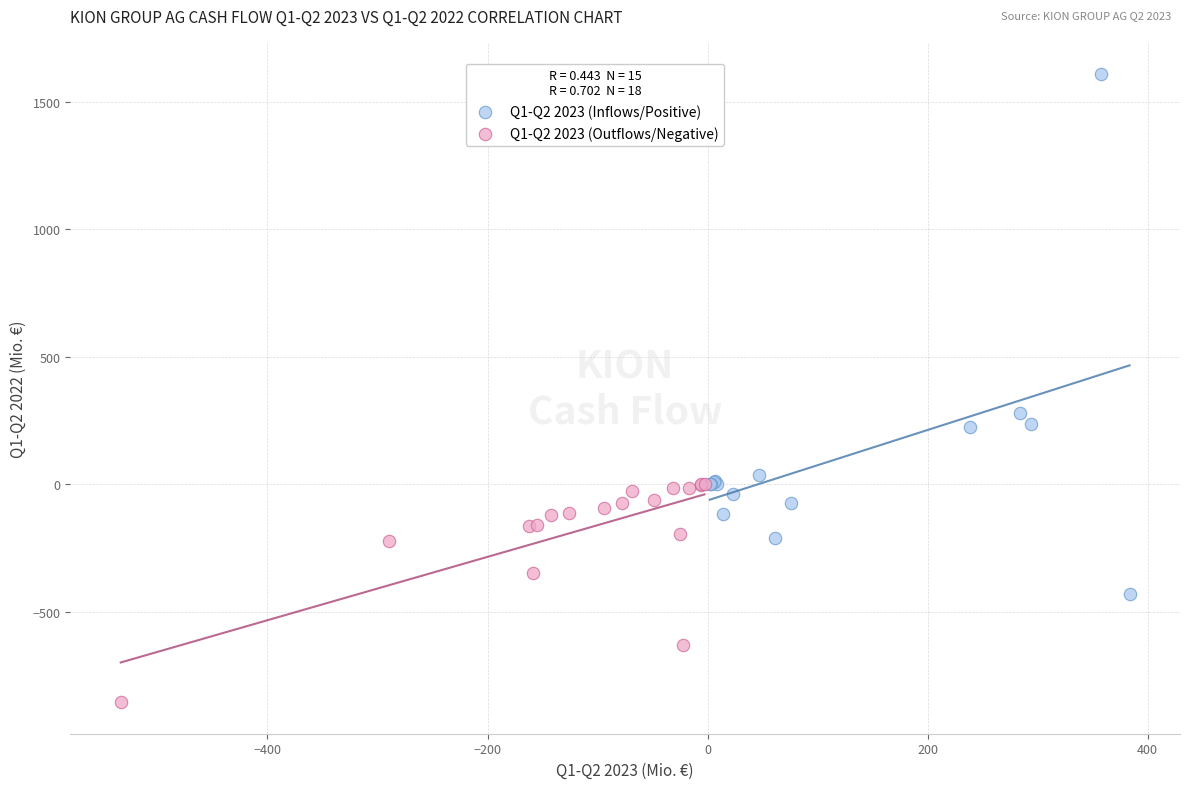

What are all the series names shown in the legend?

Q1-Q2 2023 (Inflows/Positive), Q1-Q2 2023 (Outflows/Negative)